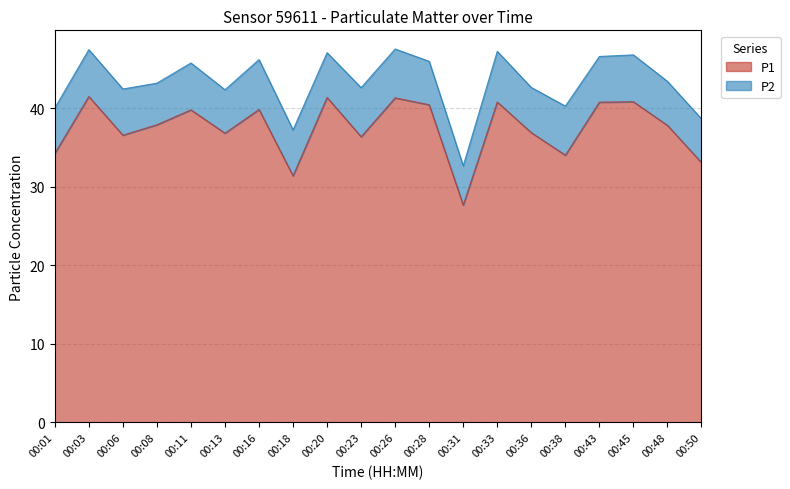

Reading left to right, extract all data points from this chart.

34.2	41.5	36.6	37.9	39.8	36.8	39.9	31.4	41.4	36.4	41.3	40.5	27.7	40.8	36.9	34.0	40.8	40.8	37.8	33.1